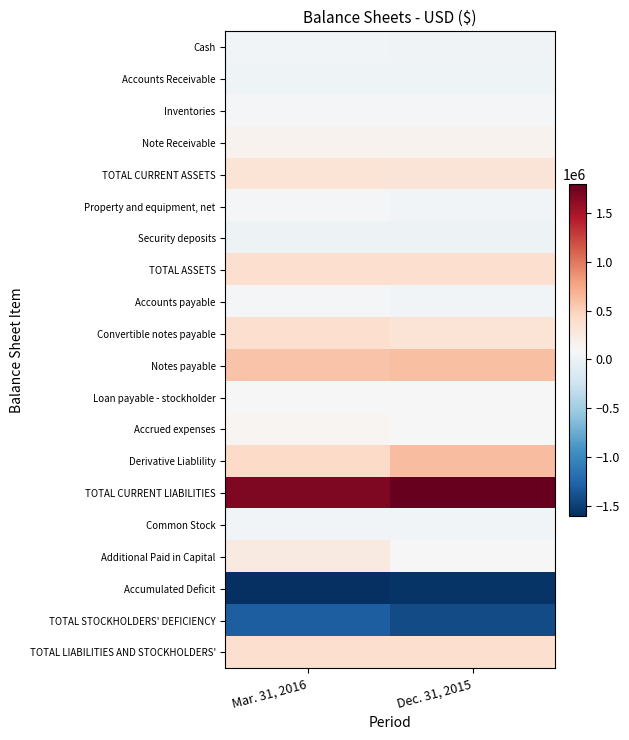

Between Dec. 31, 2015 and Mar. 31, 2016, which is larger?

Mar. 31, 2016